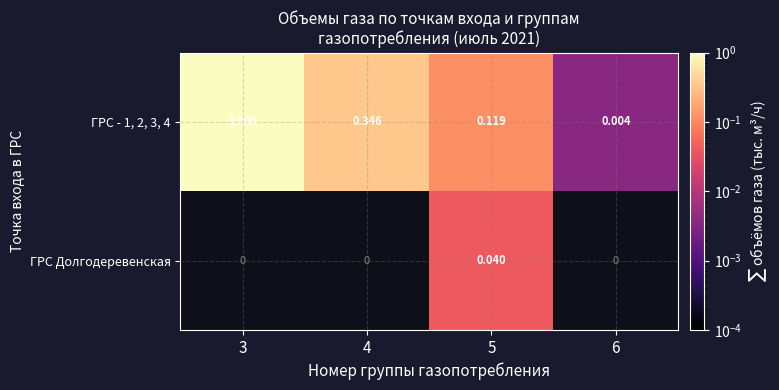

At 5, list the series in order from smallest to largest.

ГРС Долгодеревенская, ГРС - 1, 2, 3, 4